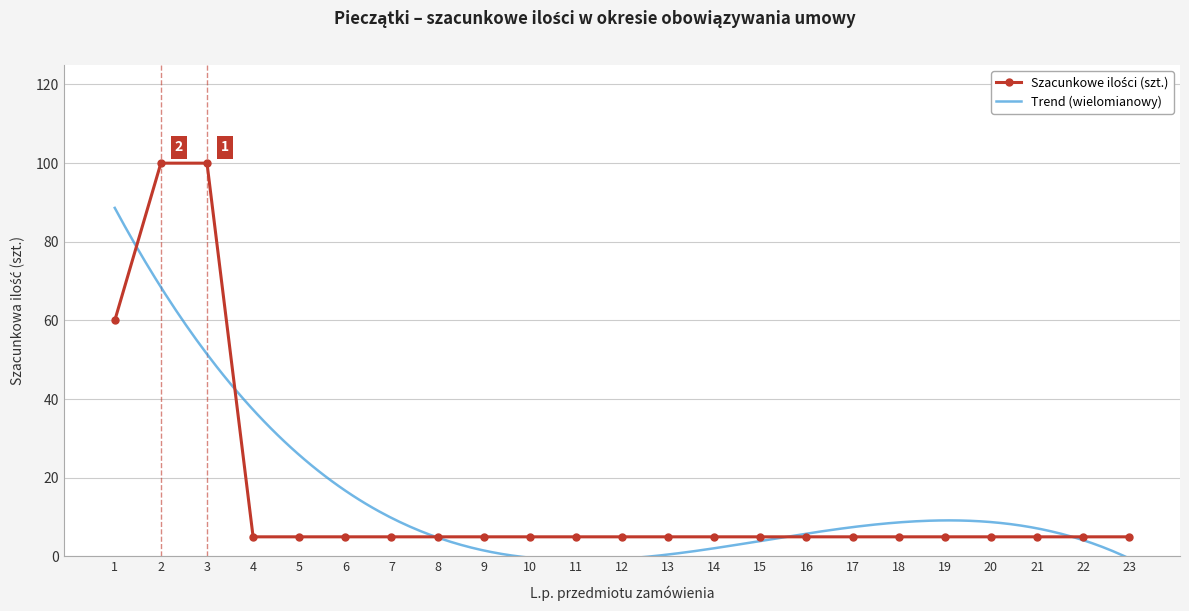

Which category has the highest value across all series?

2